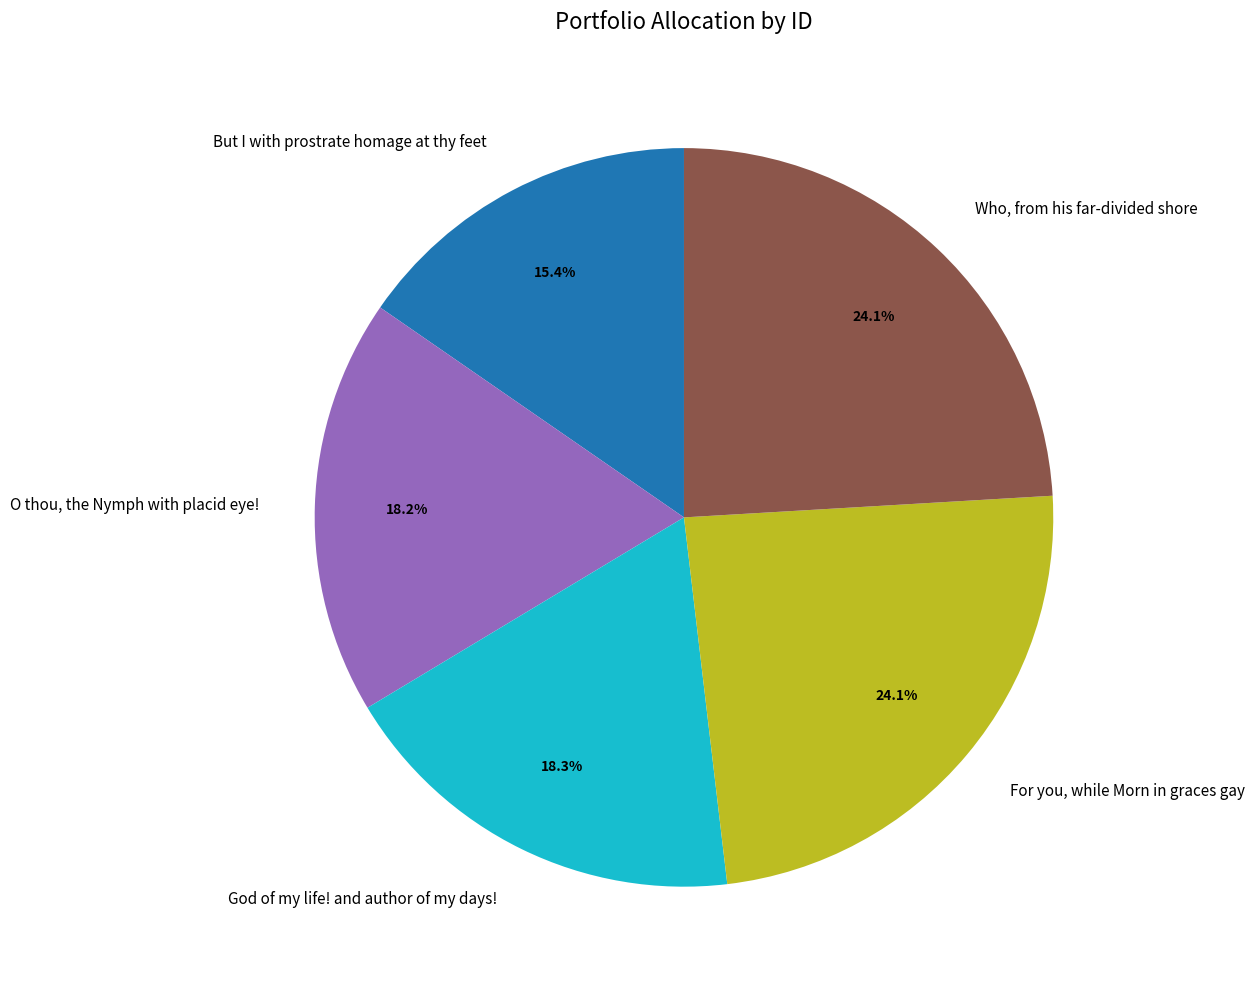

Does God of my life! and author of my days! account for over 50% of the chart?

No